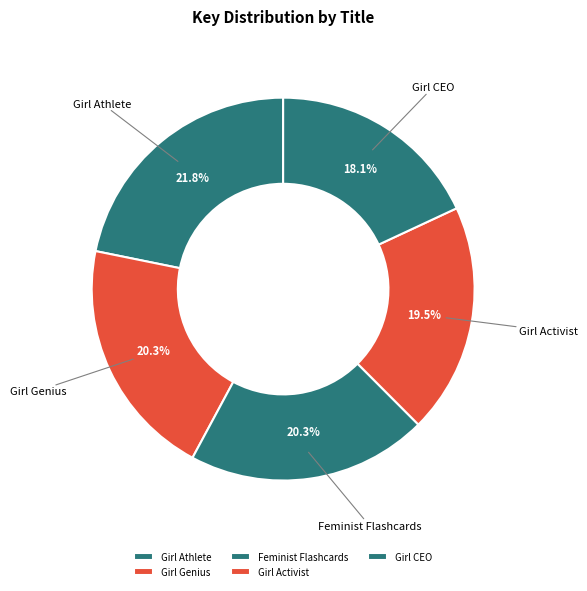

How many segments does this pie chart have?

5